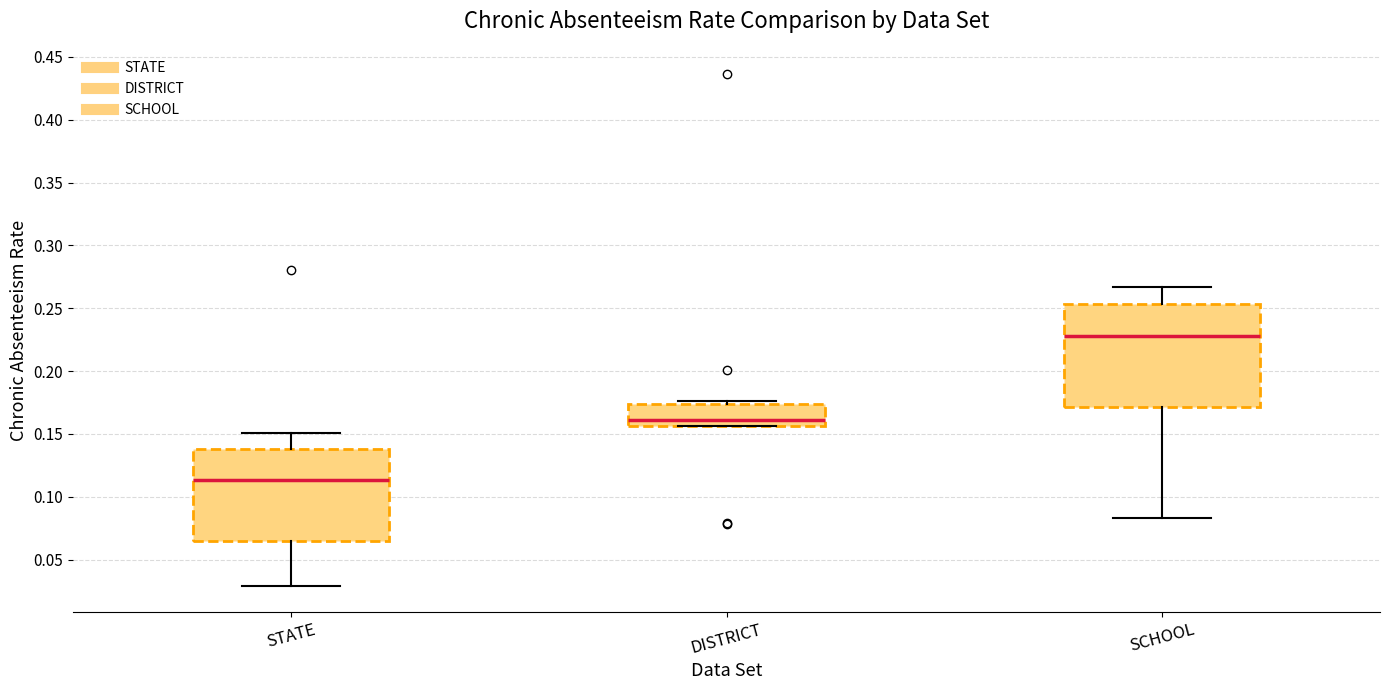

Which box has the lowest median line?

STATE